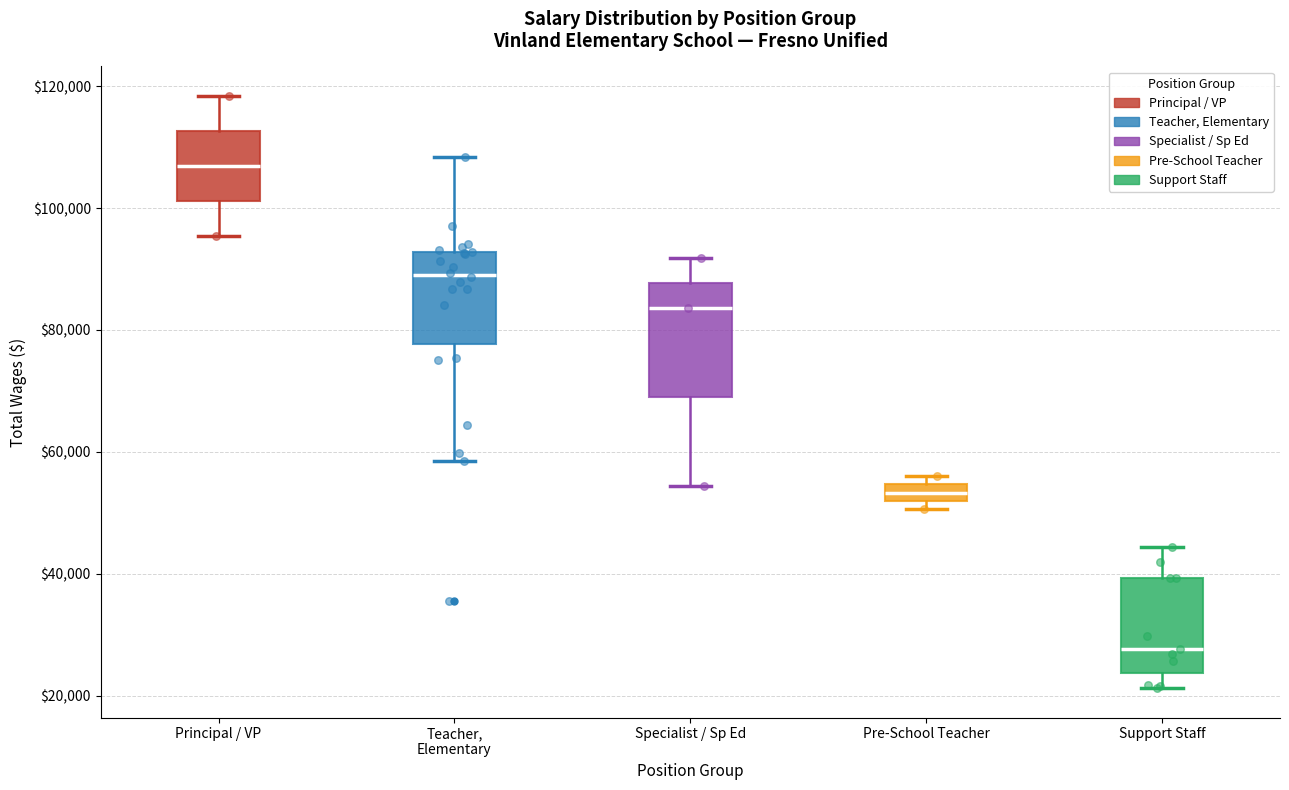

Which box's median line is the lowest?

Support Staff